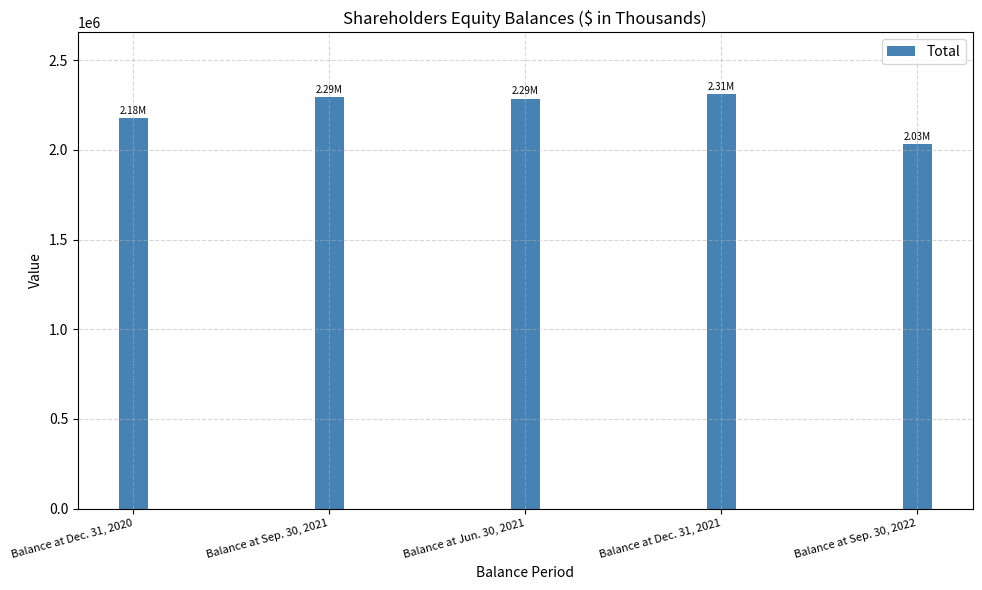

Approximately how many times larger is the value at Balance at Dec. 31, 2020 compared to Balance at Sep. 30, 2021?

0.9